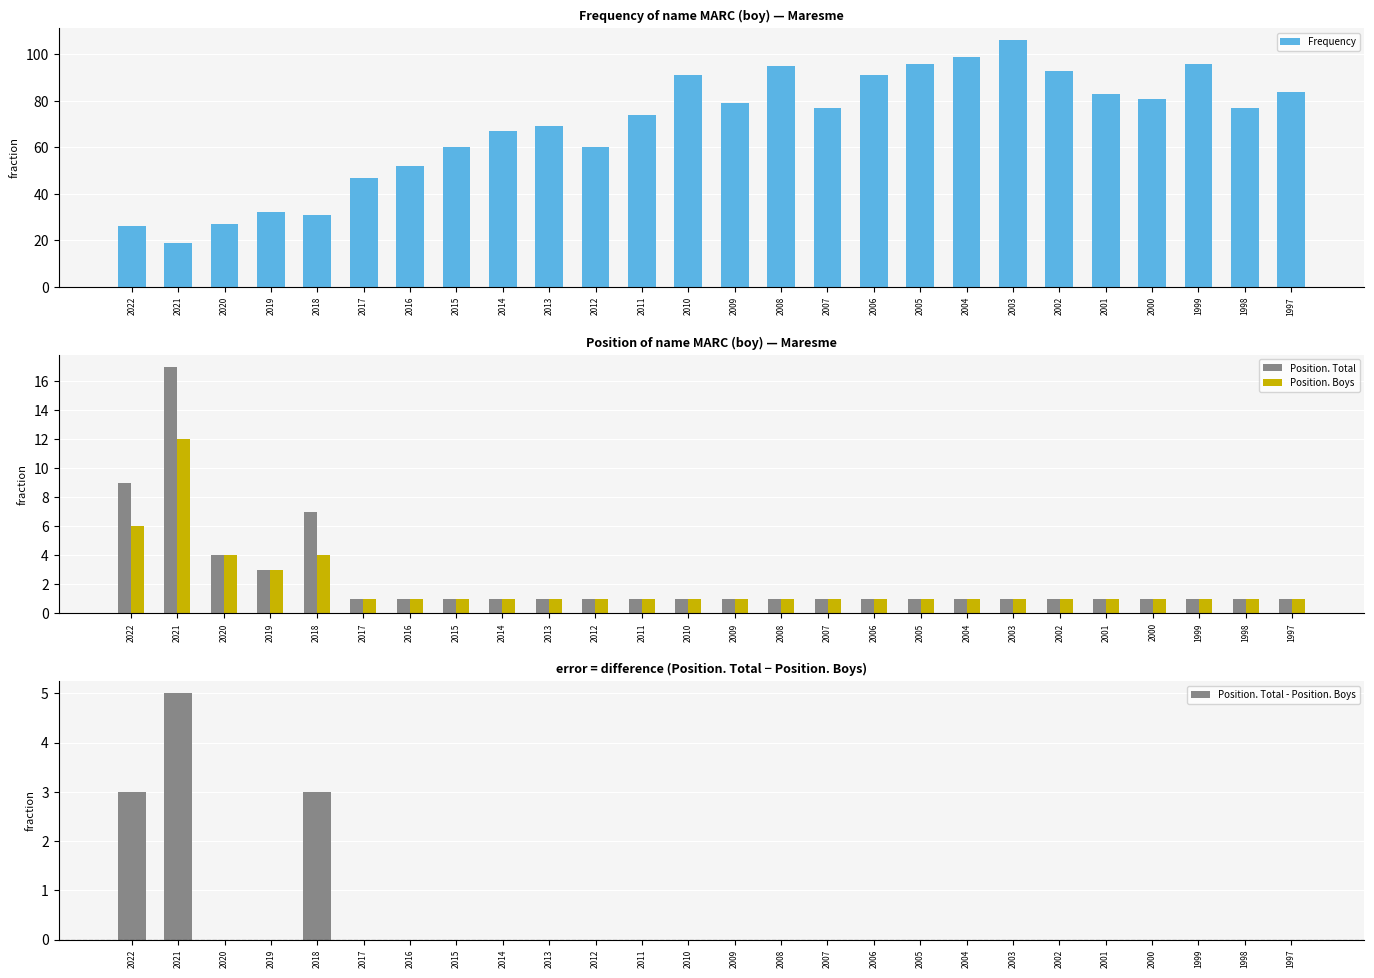

List the labels in order of Position. Total - Position. Boys value, largest first.

2021, 2022, 2018, 2020, 2019, 2017, 2016, 2015, 2014, 2013, 2012, 2011, 2010, 2009, 2008, 2007, 2006, 2005, 2004, 2003, 2002, 2001, 2000, 1999, 1998, 1997